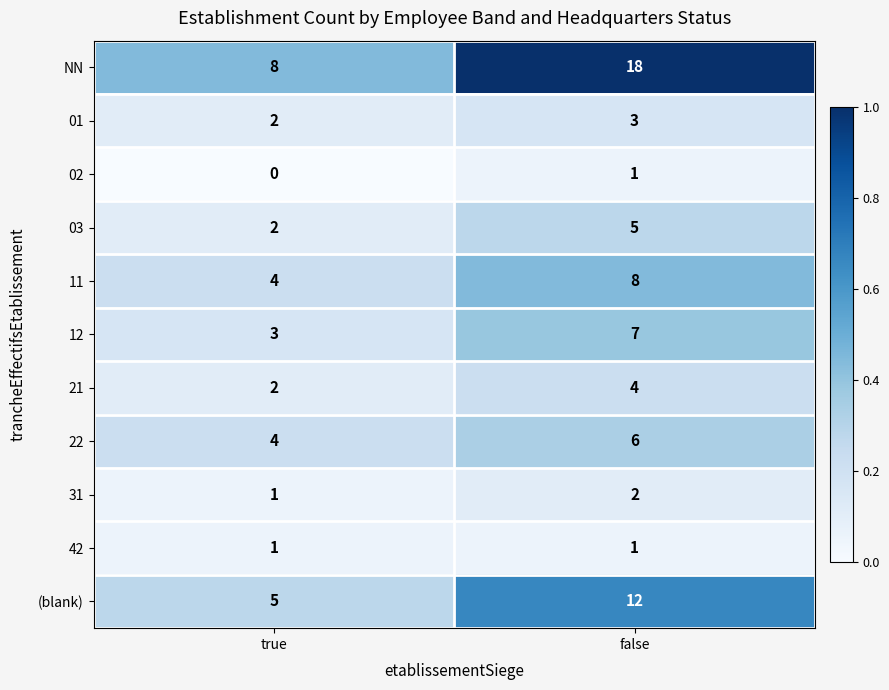

The 12 series shows 12 at false. True or false?

False